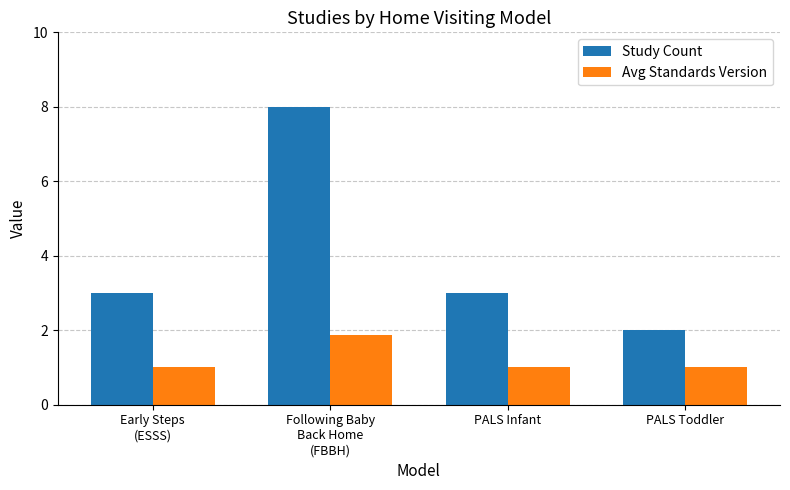

The value of Avg Standards Version at PALS Infant is 0.6. True or false?

False